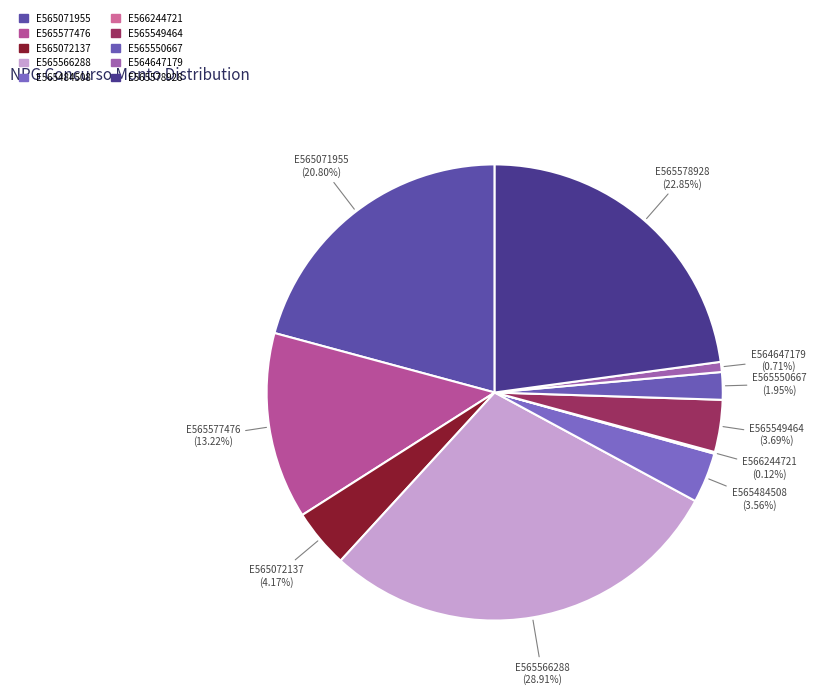

Between E564647179 and E565578928, which is larger?

E565578928